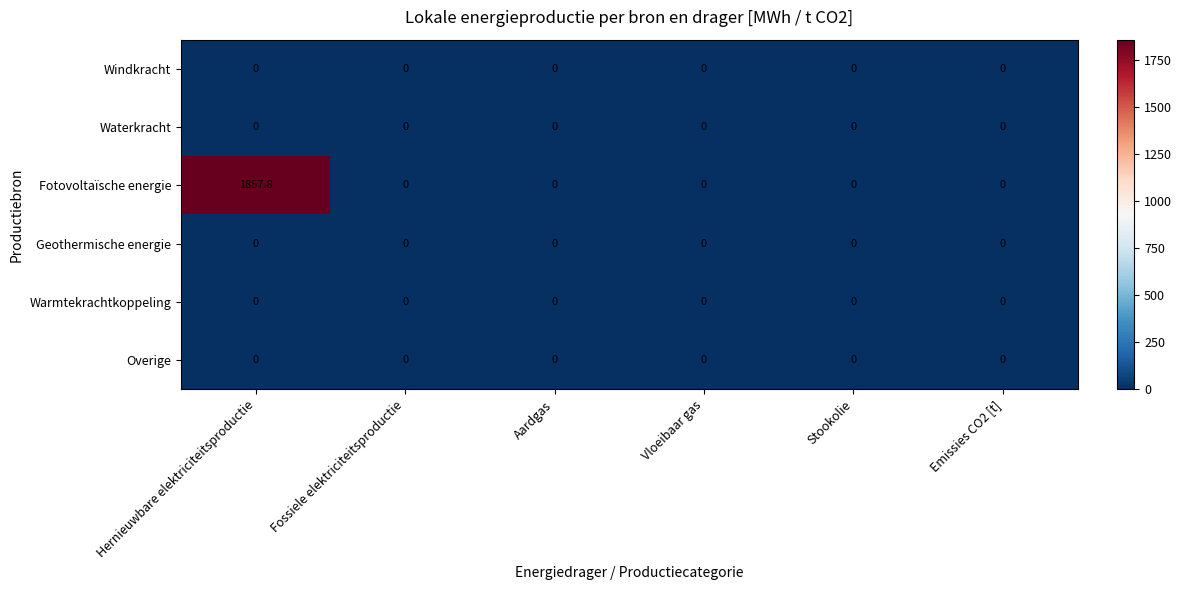

What is the maximum value shown in the chart?

1857.8